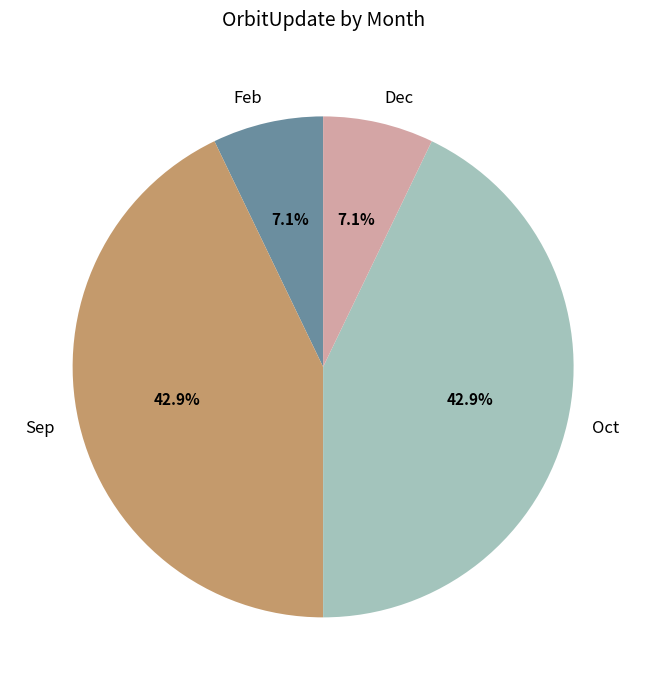

What percentage is the Feb slice, to the nearest percent?

7%